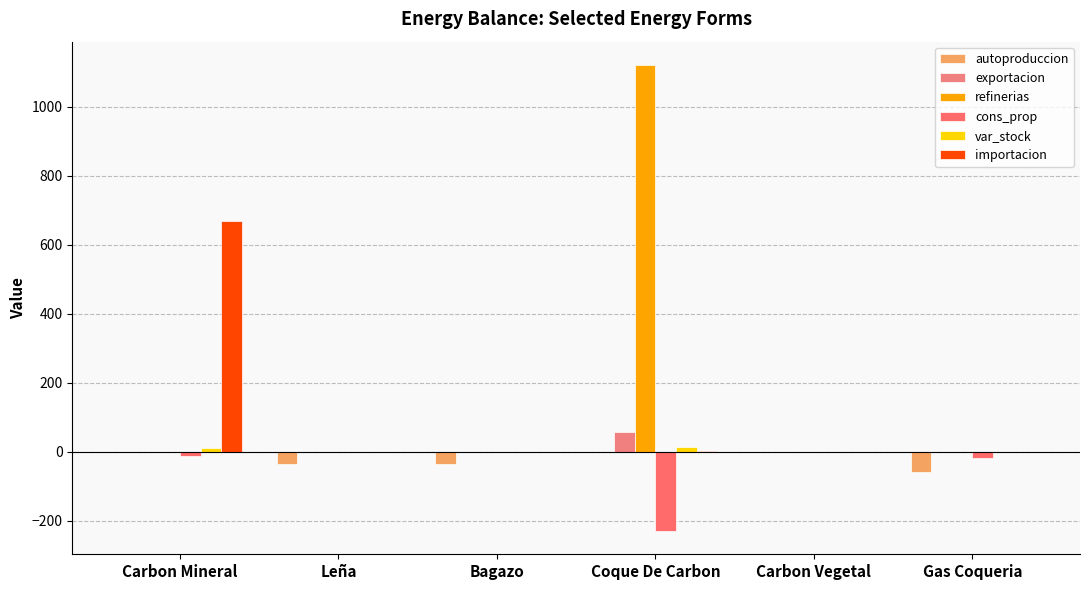

What is the difference between the highest and lowest values at Leña?

34.7